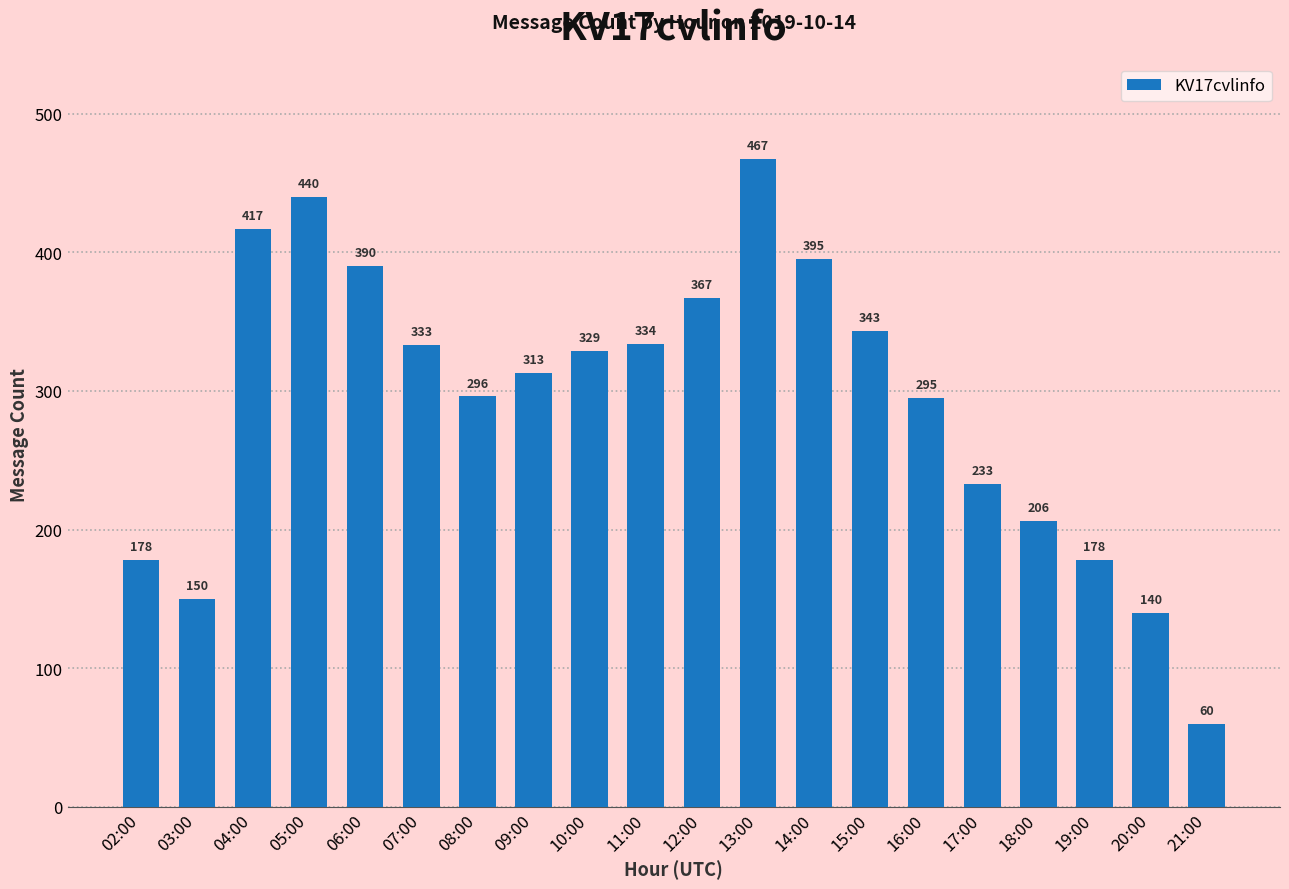

Where does the data first go above 329?

04:00